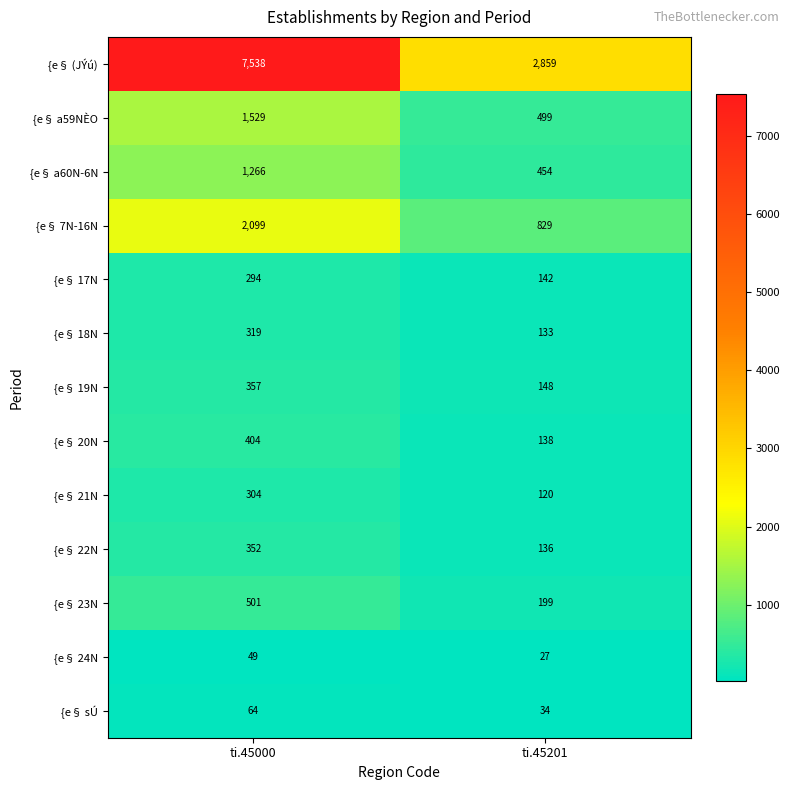

How many categories are shown in the chart?

2